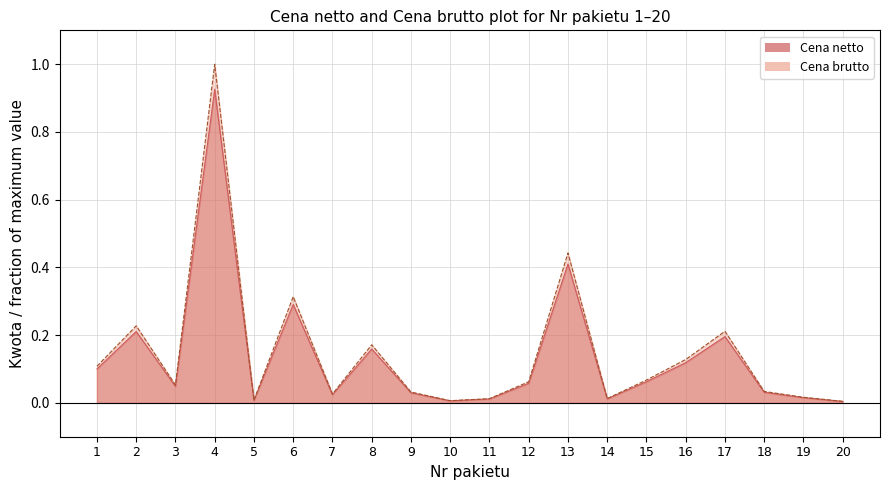

True or false: Cena netto has a value of 0.0 at 18.

True